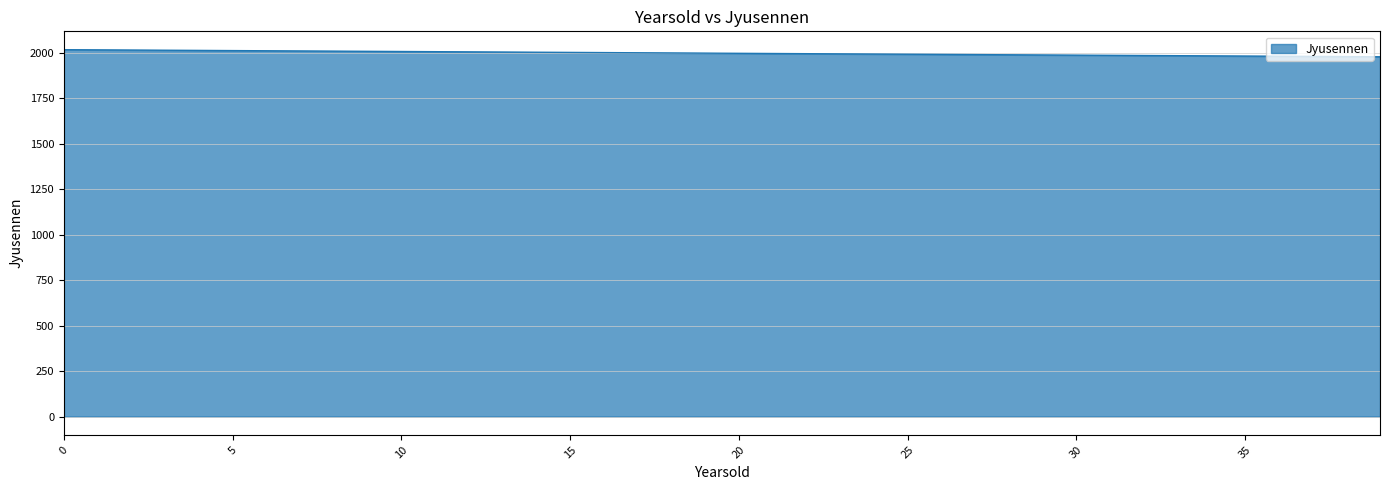

What is the greatest value displayed?

2016